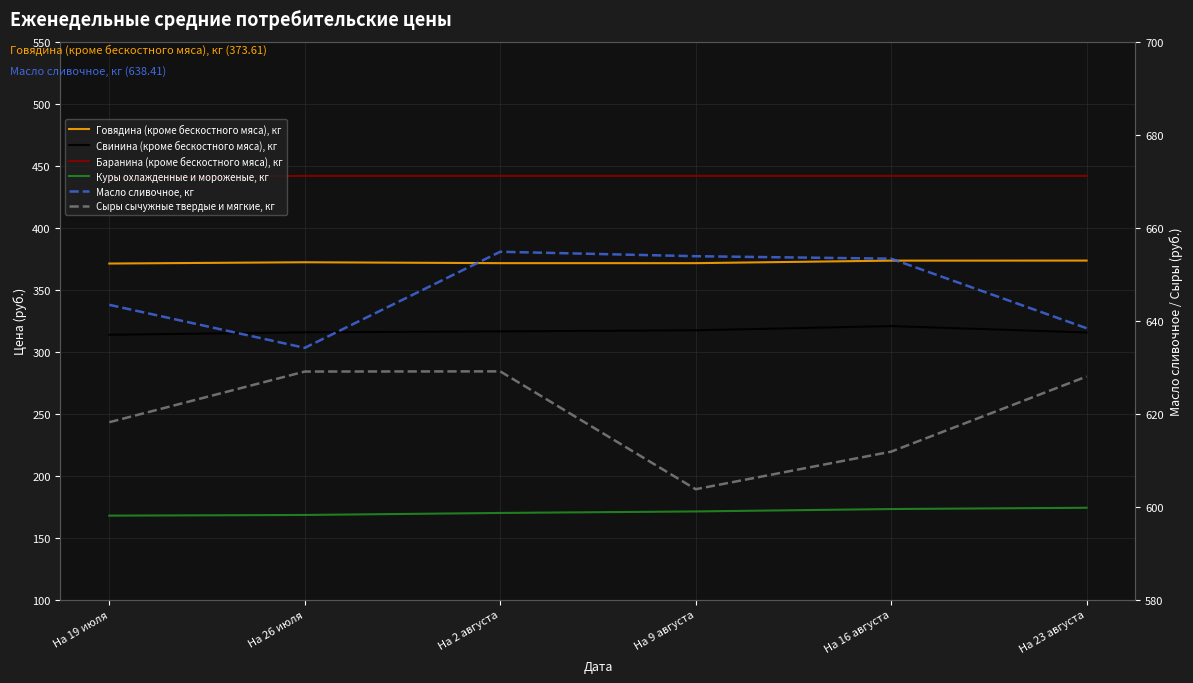

Reading left to right, extract all data points from this chart.

Говядина (кроме бескостного мяса), кг: На 19 июля=371.2	На 26 июля=372.2	На 2 августа=371.5	На 9 августа=371.5	На 16 августа=373.6	На 23 августа=373.6
Свинина (кроме бескостного мяса), кг: На 19 июля=313.7	На 26 июля=315.7	На 2 августа=316.5	На 9 августа=317.4	На 16 августа=320.8	На 23 августа=315.6
Баранина (кроме бескостного мяса), кг: На 19 июля=440.5	На 26 июля=442.0	На 2 августа=442.0	На 9 августа=442.0	На 16 августа=442.0	На 23 августа=442.0
Куры охлажденные и мороженые, кг: На 19 июля=167.8	На 26 июля=168.3	На 2 августа=169.9	На 9 августа=171.2	На 16 августа=173.1	На 23 августа=174.1
Масло сливочное, кг: На 19 июля=643.4	На 26 июля=634.2	На 2 августа=654.9	На 9 августа=653.9	На 16 августа=653.4	На 23 августа=638.4
Сыры сычужные твердые и мягкие, кг: На 19 июля=618.2	На 26 июля=629.1	На 2 августа=629.1	На 9 августа=603.8	На 16 августа=611.8	На 23 августа=628.0